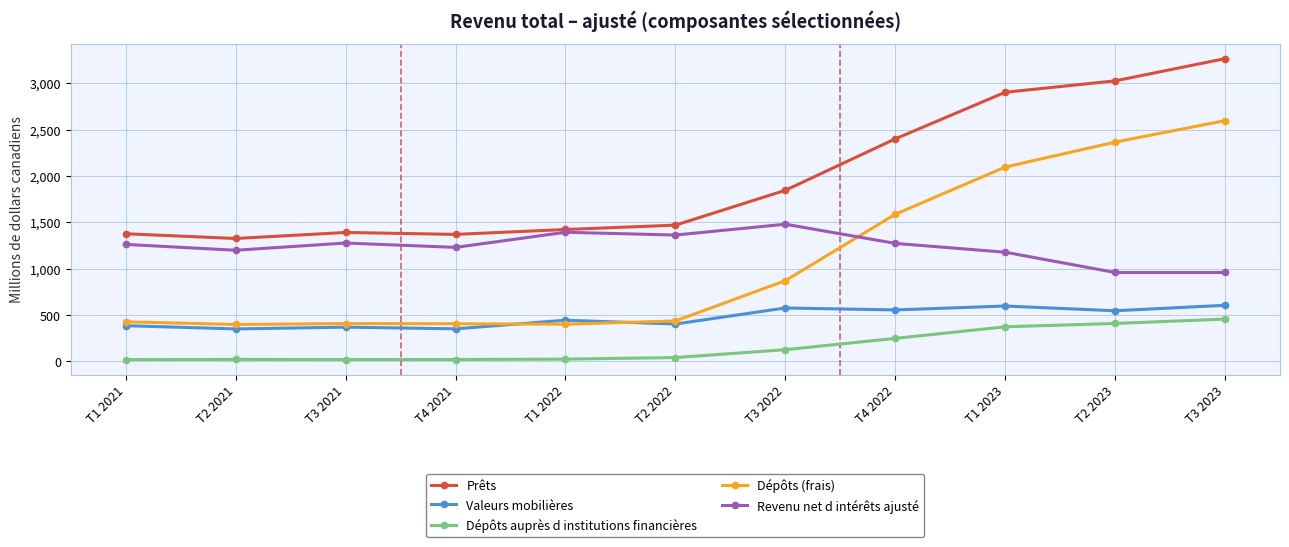

What are all the series names shown in the legend?

Prêts, Valeurs mobilières, Dépôts auprès d institutions financières, Dépôts (frais), Revenu net d intérêts ajusté